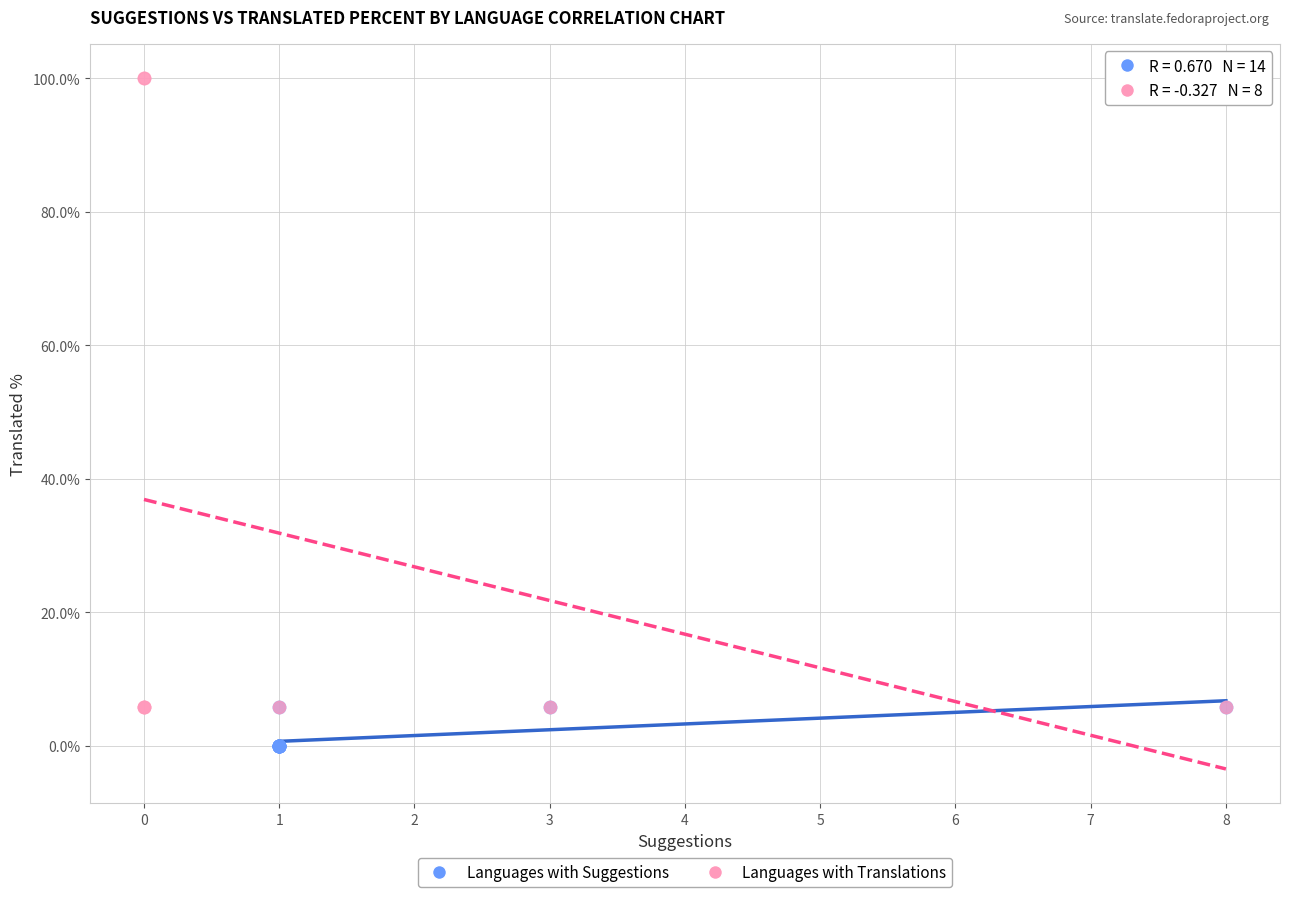

Which series reaches the maximum Y coordinate?

Languages with Translations